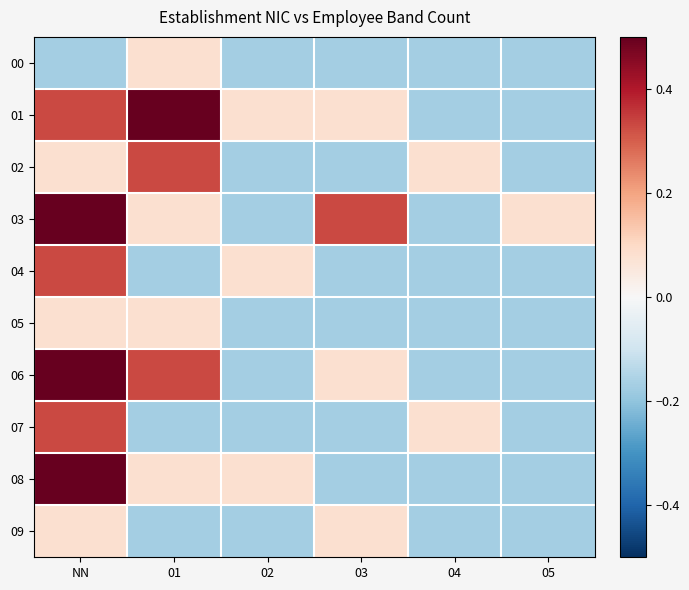

Between 03 and 02, which is larger?

03